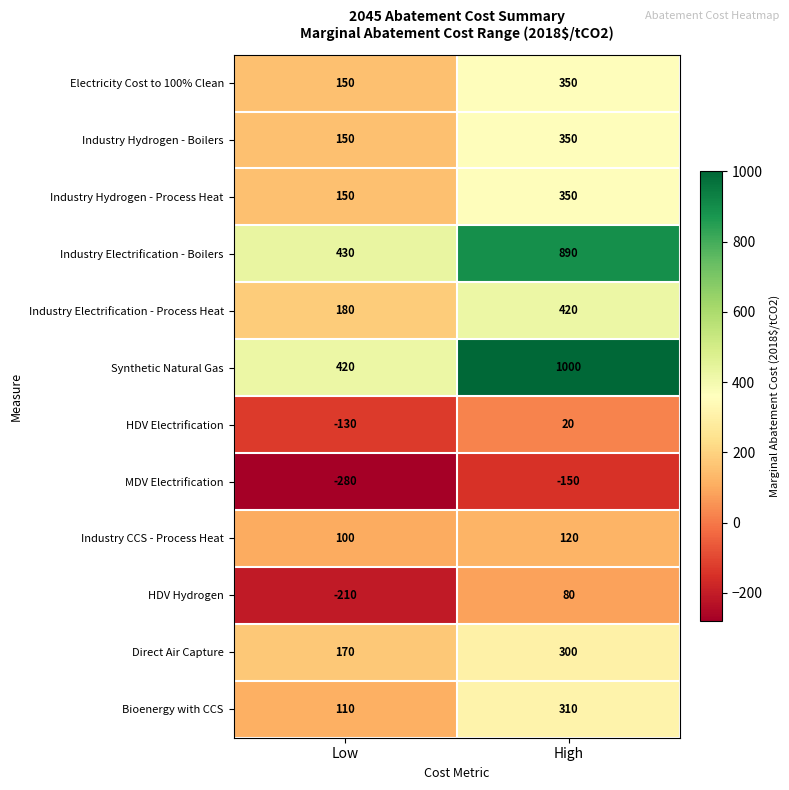

List the labels in order of Direct Air Capture value, largest first.

High, Low